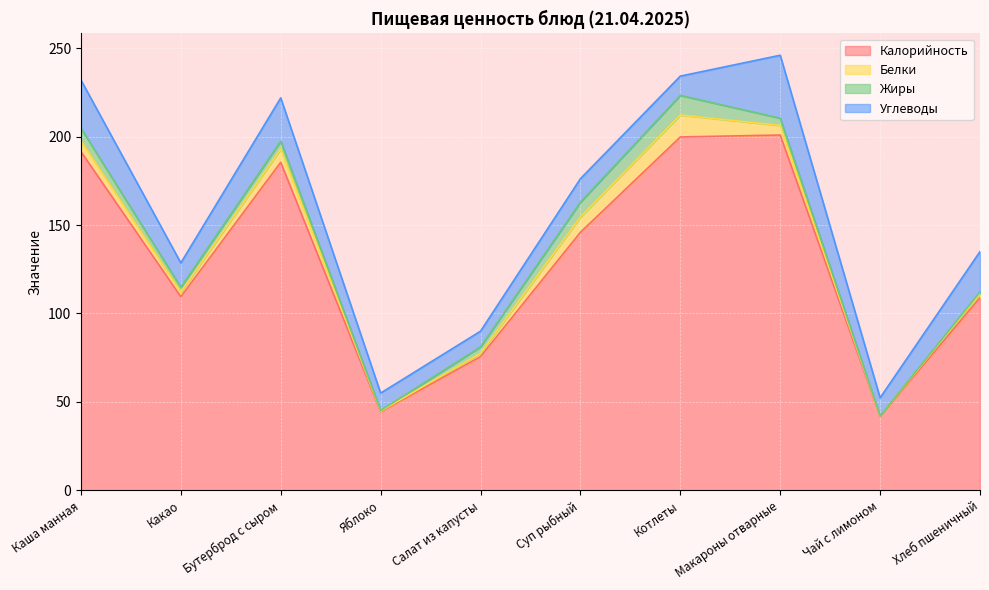

What is the difference between the highest and lowest values at Яблоко?

44.0